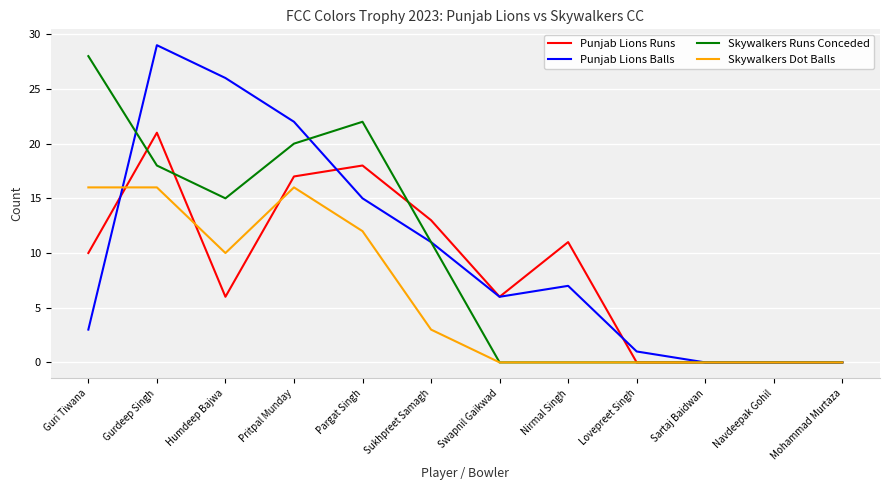

Is it true that Punjab Lions Balls equals 22 at Pritpal Munday?

True